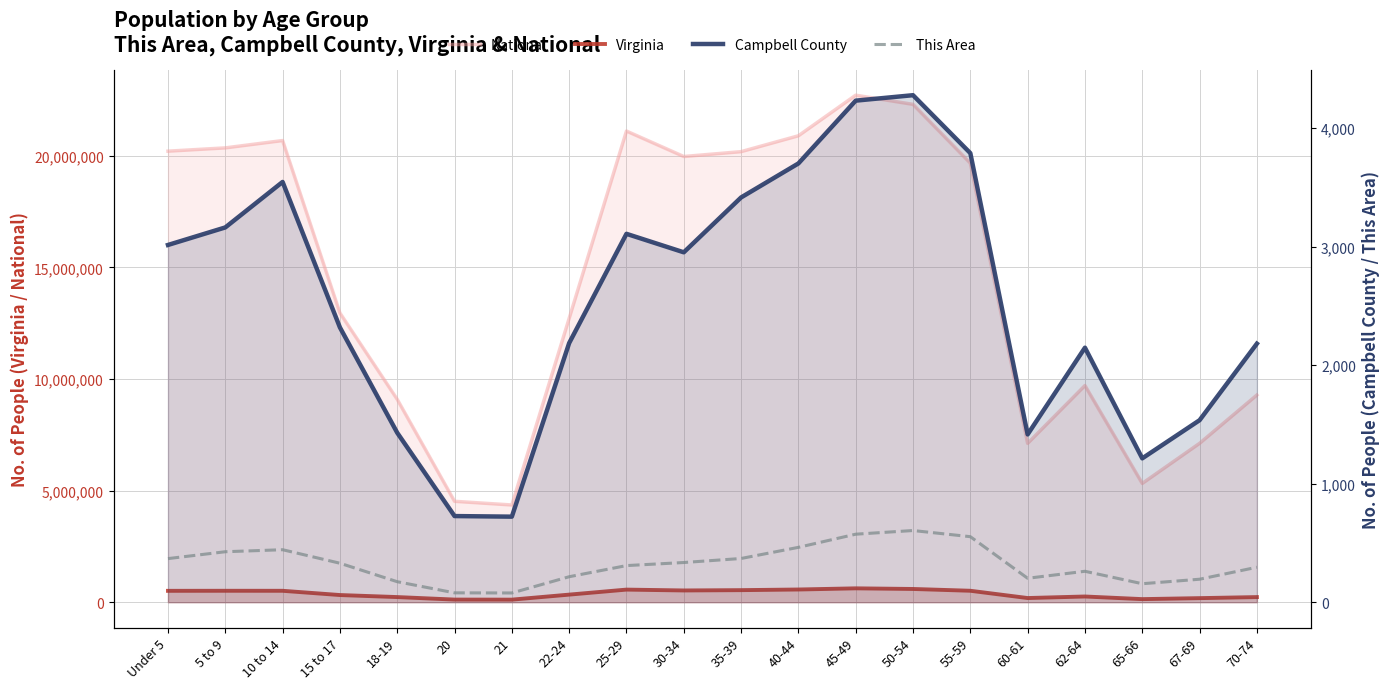

At which category is the sum across all series the highest?

45-49